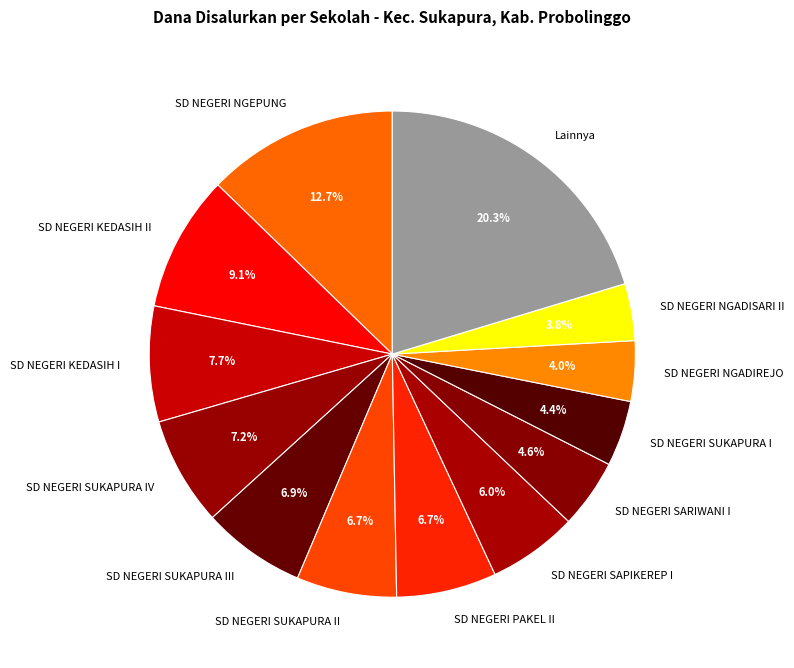

What percentage is the SD NEGERI PAKEL II slice, to the nearest percent?

7%